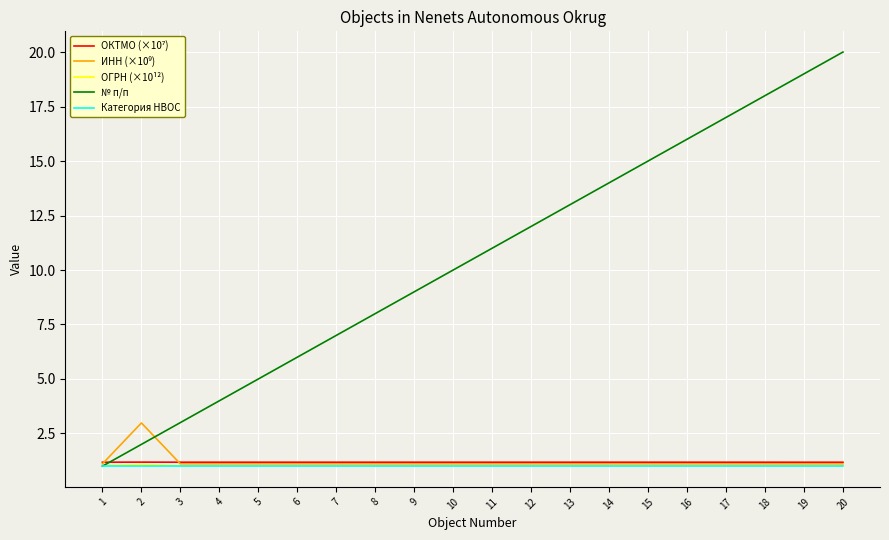

Which label corresponds to the largest value in the chart?

20